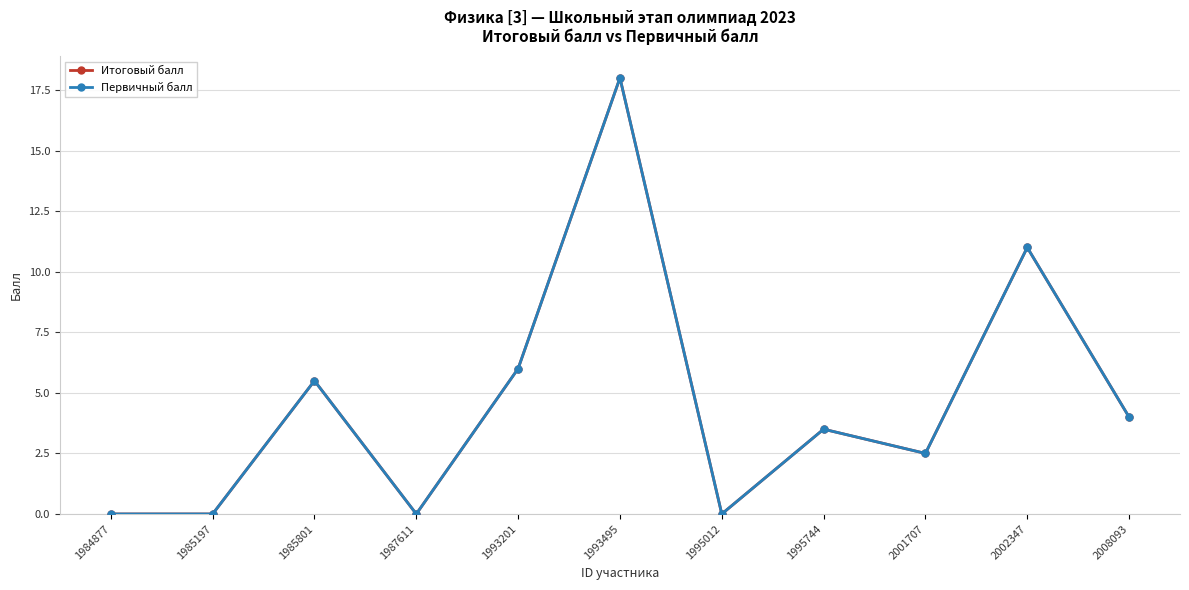

List the labels in order of Итоговый балл value, largest first.

1993495, 2002347, 1993201, 1985801, 2008093, 1995744, 2001707, 1984877, 1985197, 1987611, 1995012